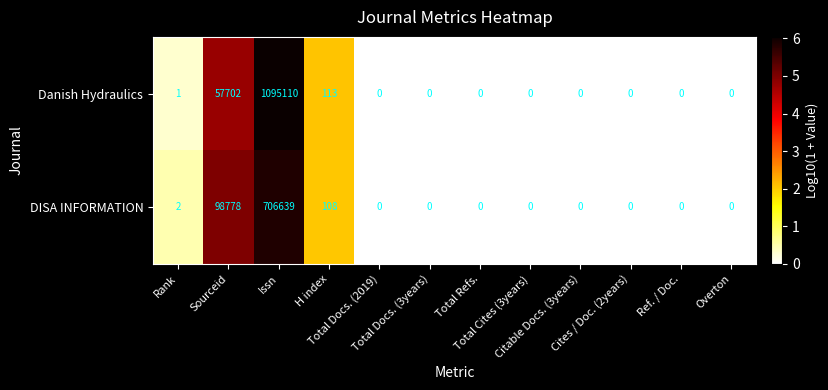

Which series has the largest total across all categories?

Danish Hydraulics